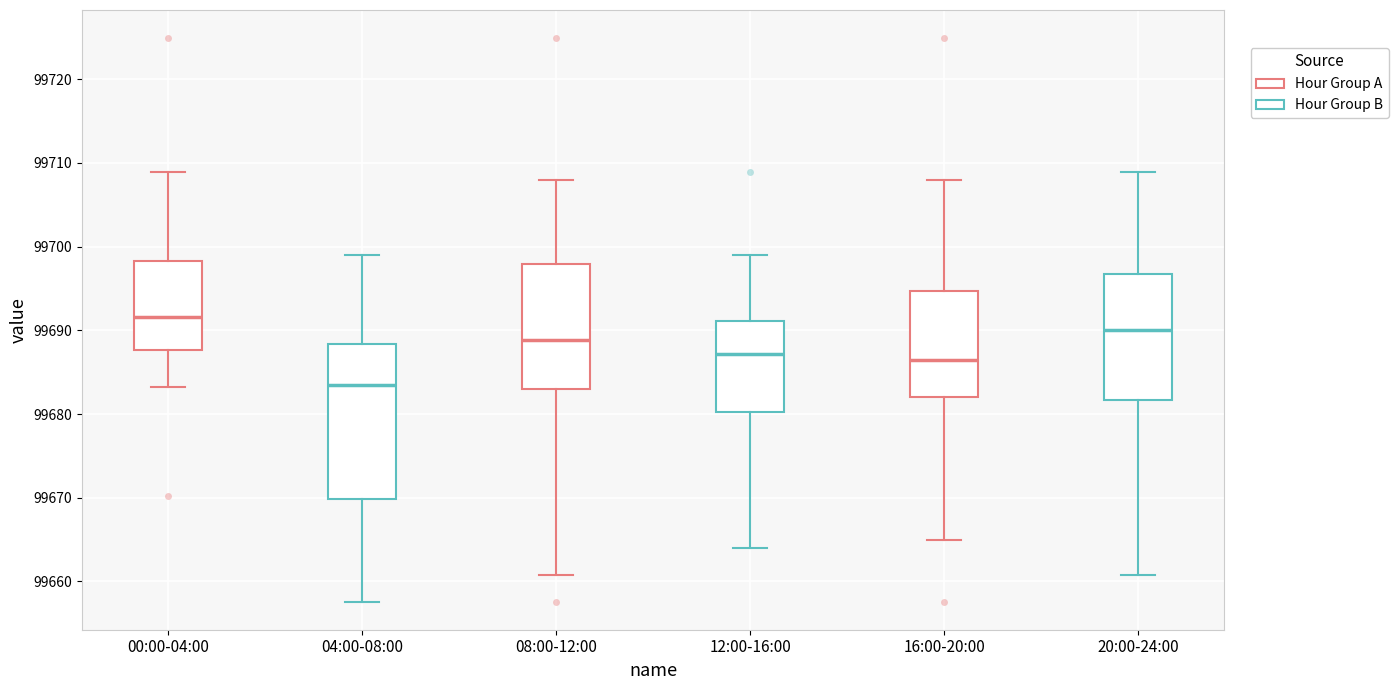

Which box's median line is the highest?

00:00-04:00